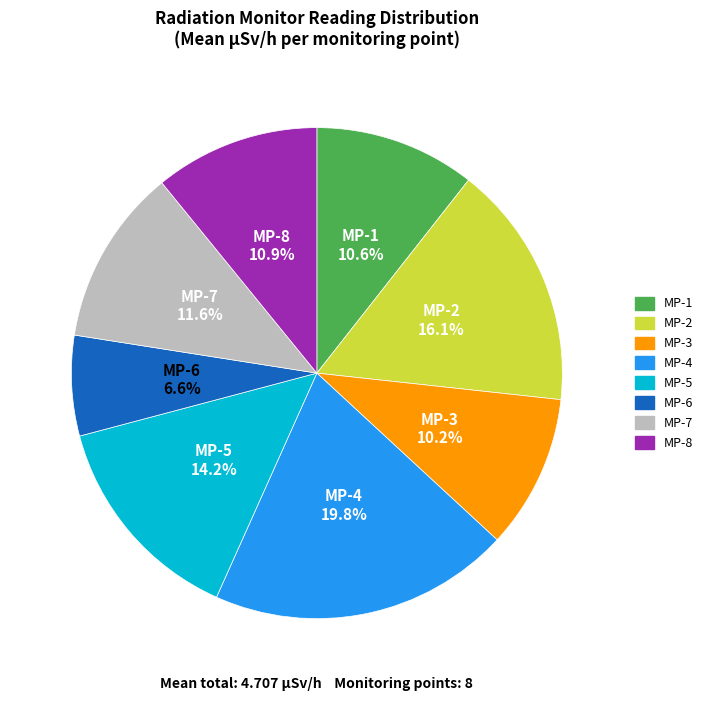

To the nearest percent, what is the difference between the largest and smallest slice percentages?

13%